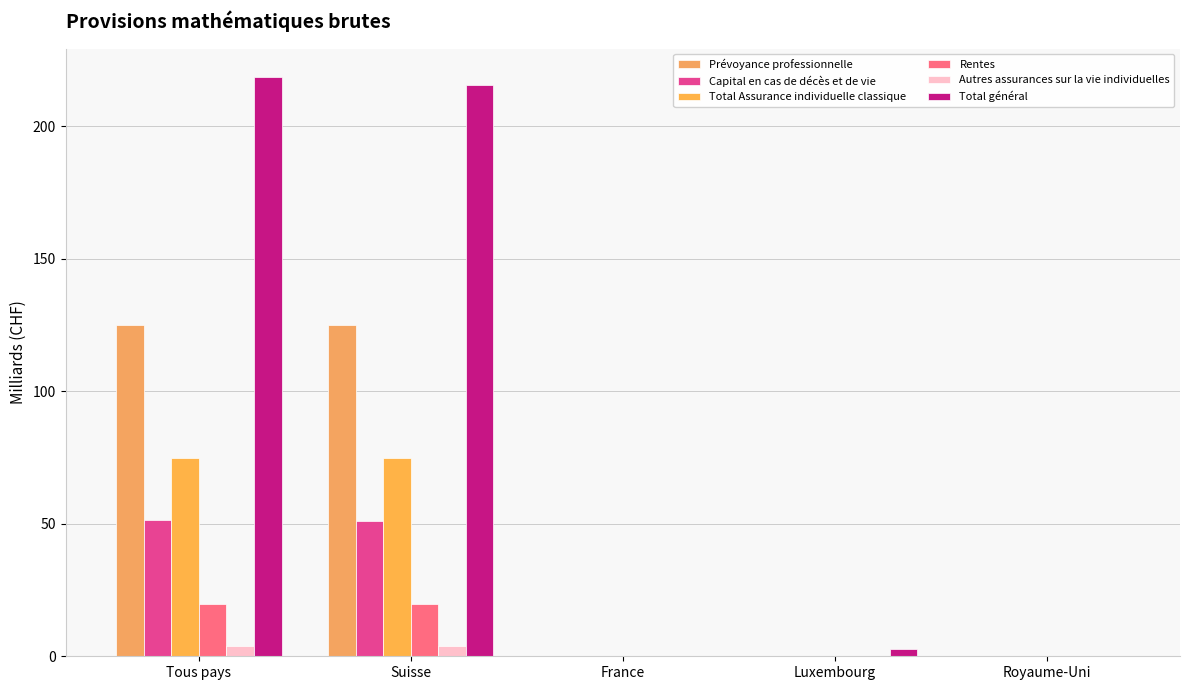

Does the chart contain stacked bars?

No